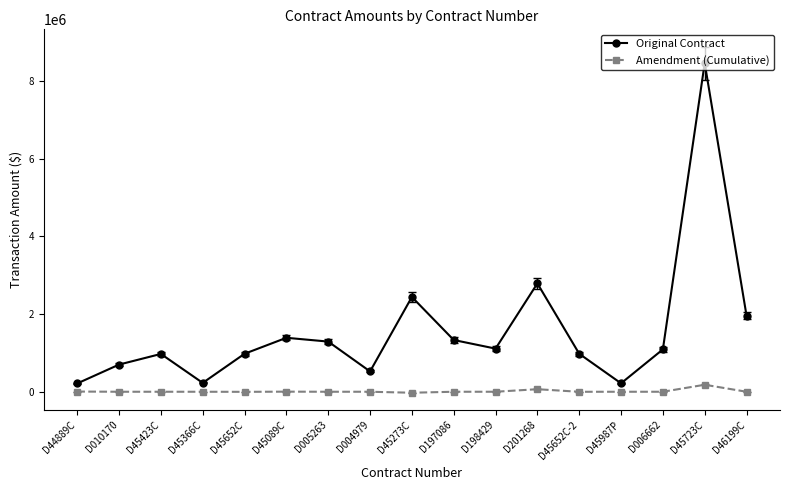

At which category is the sum across all series the highest?

D45723C